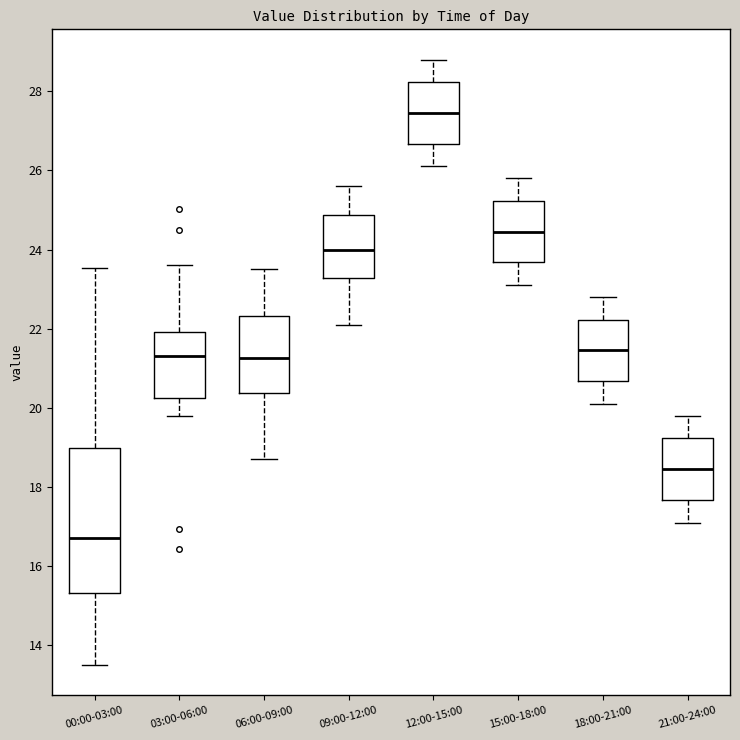

Reading left to right, transcribe this box plot: for each box, give where its median line is, the range the box spans, and where its two whiskers end, as read against the y-axis. The values are not printed on the chart, so give them approximately, as read against the axis.

00:00-03:00: median 16.8, box 15.4 to 19.0, whiskers 13.6 to 23.6
03:00-06:00: median 21.4, box 20.2 to 22.0, whiskers 19.8 to 23.6
06:00-09:00: median 21.2, box 20.4 to 22.4, whiskers 18.8 to 23.6
09:00-12:00: median 24.0, box 23.2 to 24.8, whiskers 22.2 to 25.6
12:00-15:00: median 27.4, box 26.6 to 28.2, whiskers 26.2 to 28.8
15:00-18:00: median 24.4, box 23.6 to 25.2, whiskers 23.2 to 25.8
18:00-21:00: median 21.4, box 20.6 to 22.2, whiskers 20.2 to 22.8
21:00-24:00: median 18.4, box 17.6 to 19.2, whiskers 17.2 to 19.8